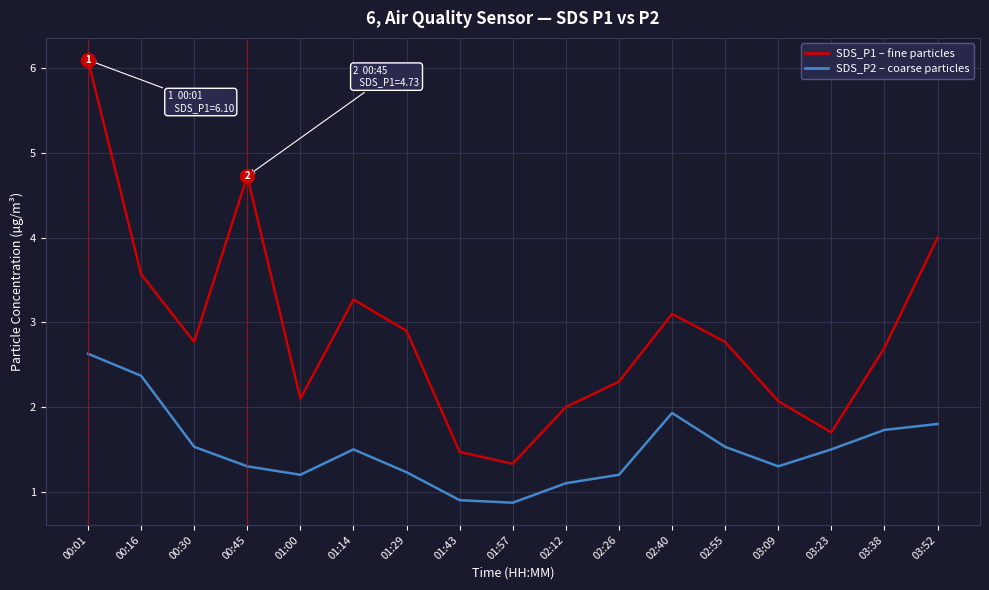

At which category is the sum across all series the highest?

00:01